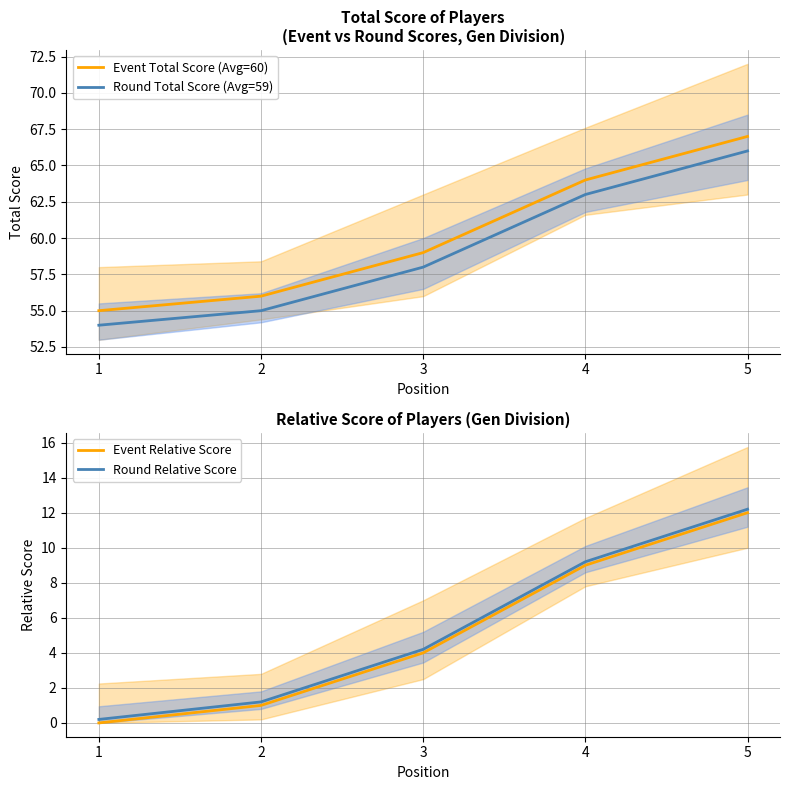

Which series has the widest spread of values?

Event Total Score (Avg=60)